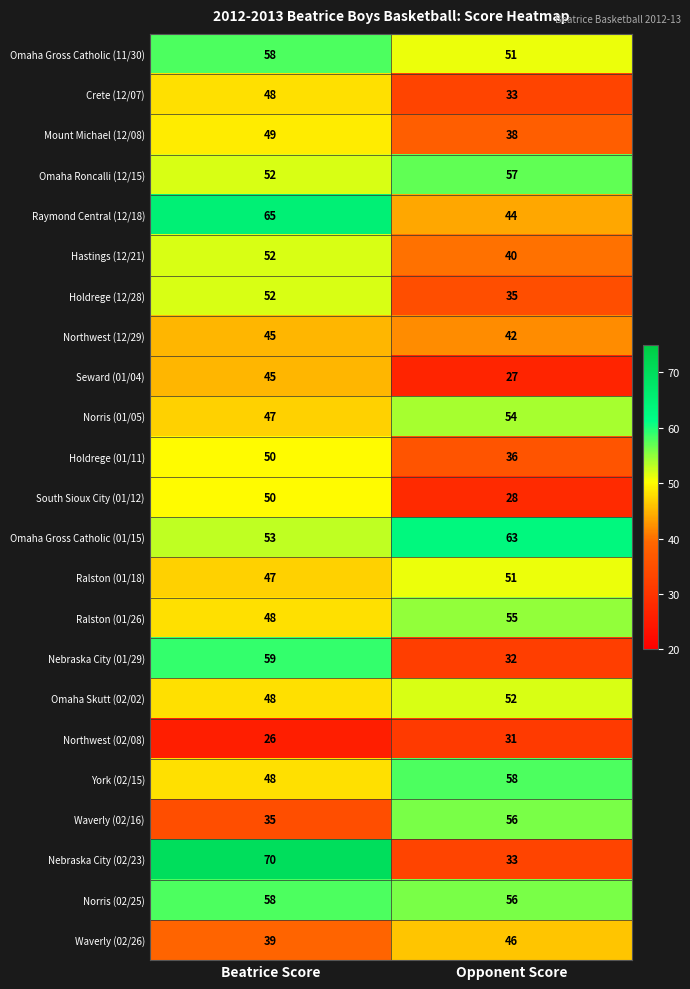

Between Beatrice Score and Opponent Score, which series saw the biggest shift?

Nebraska City (02/23)